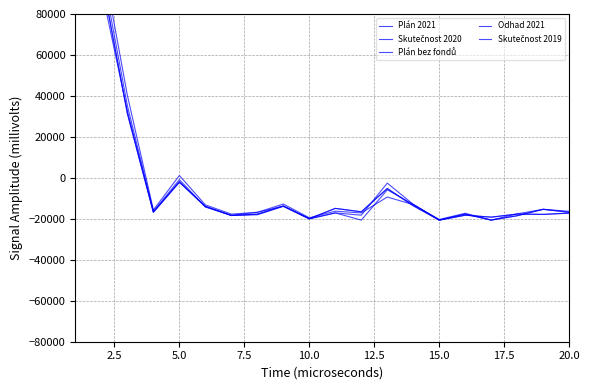

How many positive values does the Skutečnost 2019 series have?

3